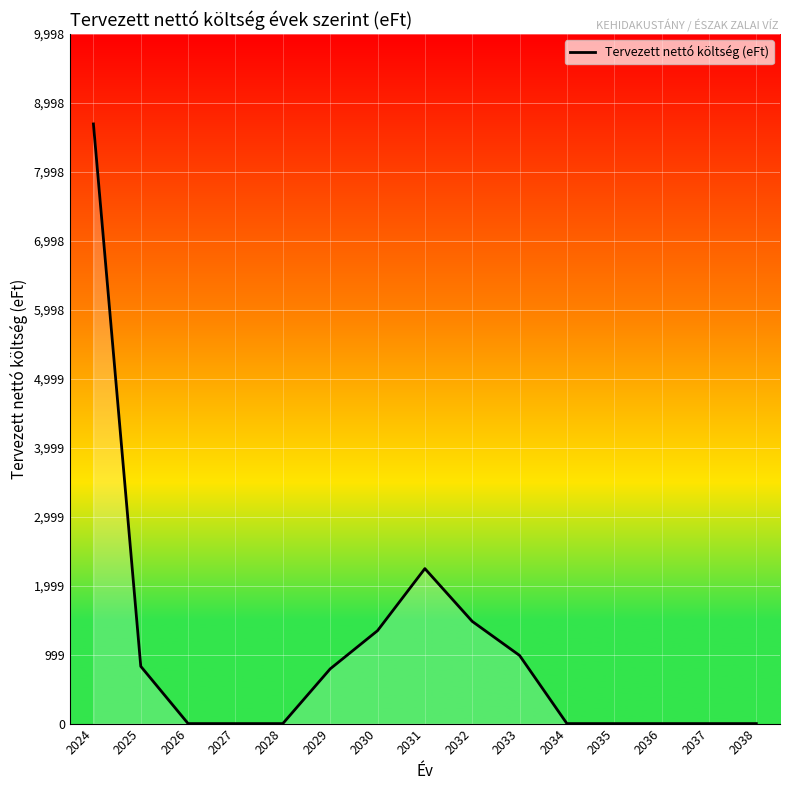

Is it true that the value at 2035 is -4222?

False